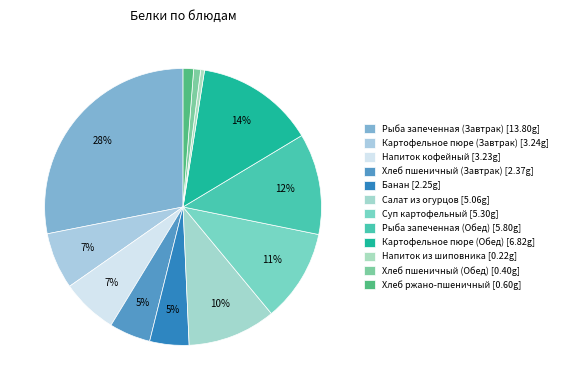

Is Хлеб пшеничный (Завтрак) the majority of the pie?

No